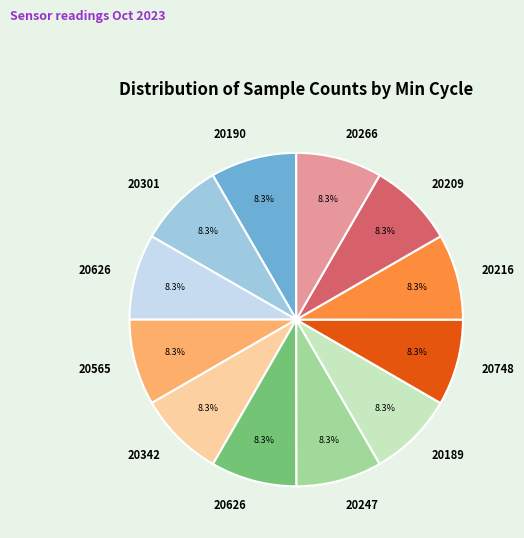

Is there any slice that represents more than half of the pie?

No